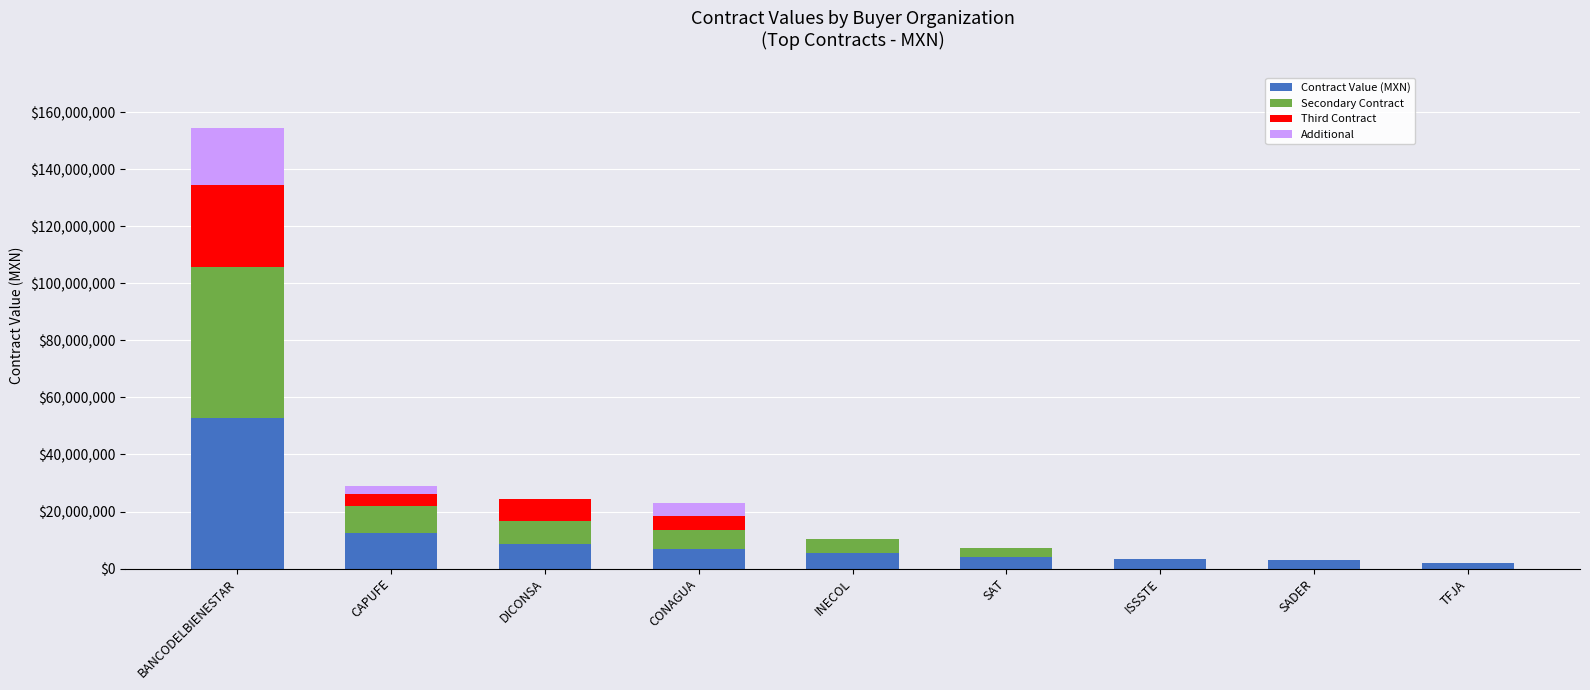

What are all the series names shown in the legend?

Contract Value (MXN), Secondary Contract, Third Contract, Additional